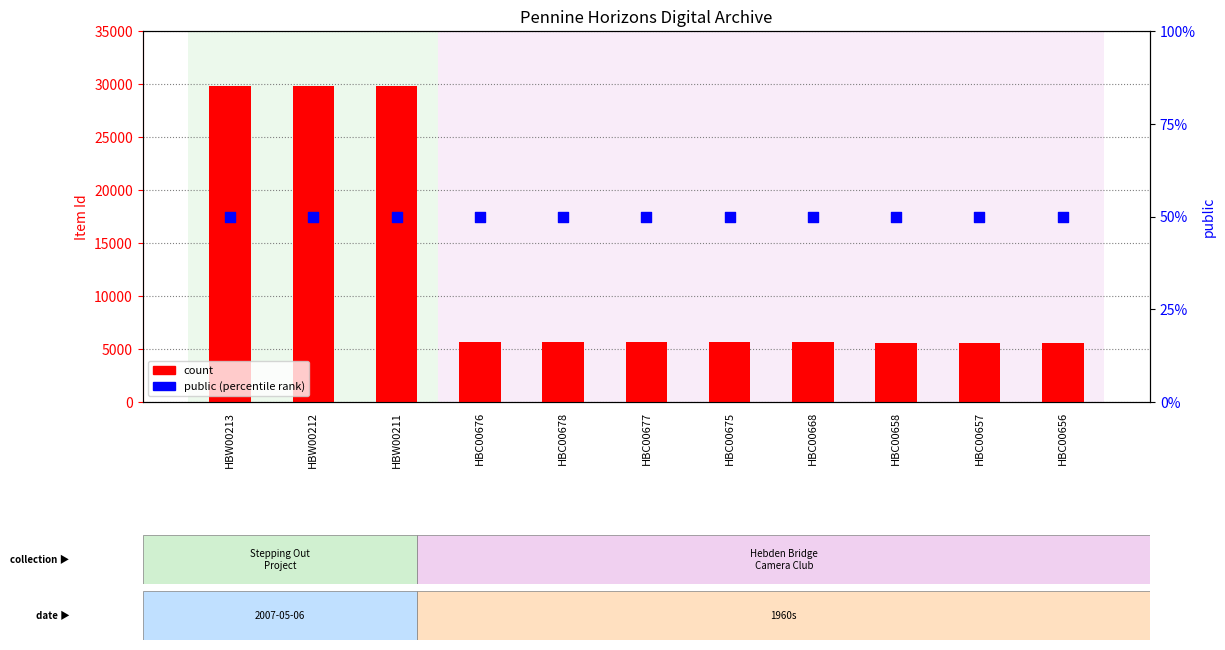

At how many categories does at least one series exceed 29615?

3